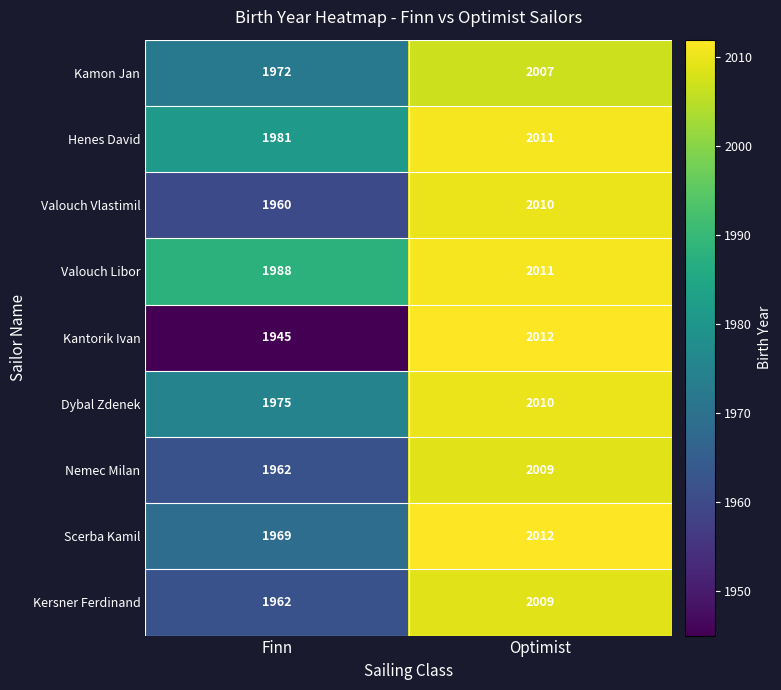

Reading left to right, transcribe all the data shown in this chart.

Kamon Jan: Finn=1972	Optimist=2007
Henes David: Finn=1981	Optimist=2011
Valouch Vlastimil: Finn=1960	Optimist=2010
Valouch Libor: Finn=1988	Optimist=2011
Kantorik Ivan: Finn=1945	Optimist=2012
Dybal Zdenek: Finn=1975	Optimist=2010
Nemec Milan: Finn=1962	Optimist=2009
Scerba Kamil: Finn=1969	Optimist=2012
Kersner Ferdinand: Finn=1962	Optimist=2009